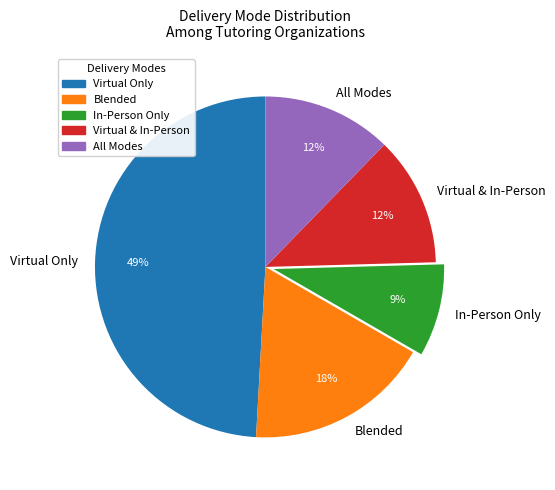

To the nearest percent, what is the difference between the largest and smallest slice percentages?

40%